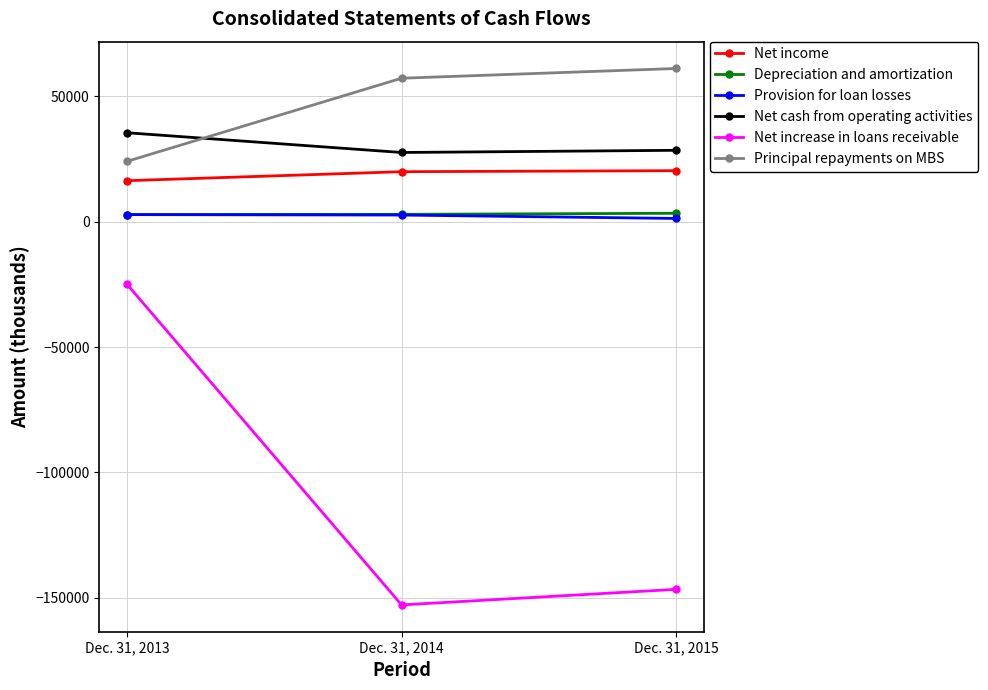

Count the Provision for loan losses values in the range 1275 to 2800.

3